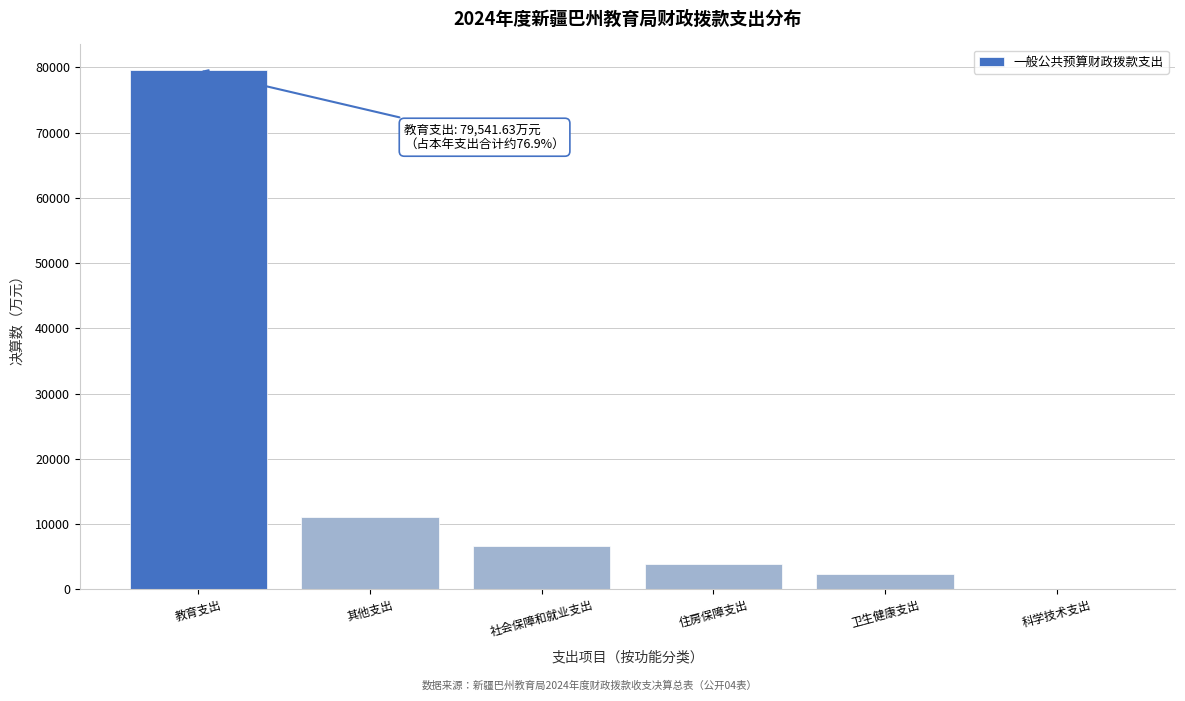

What is the sum of all values?

103377.4